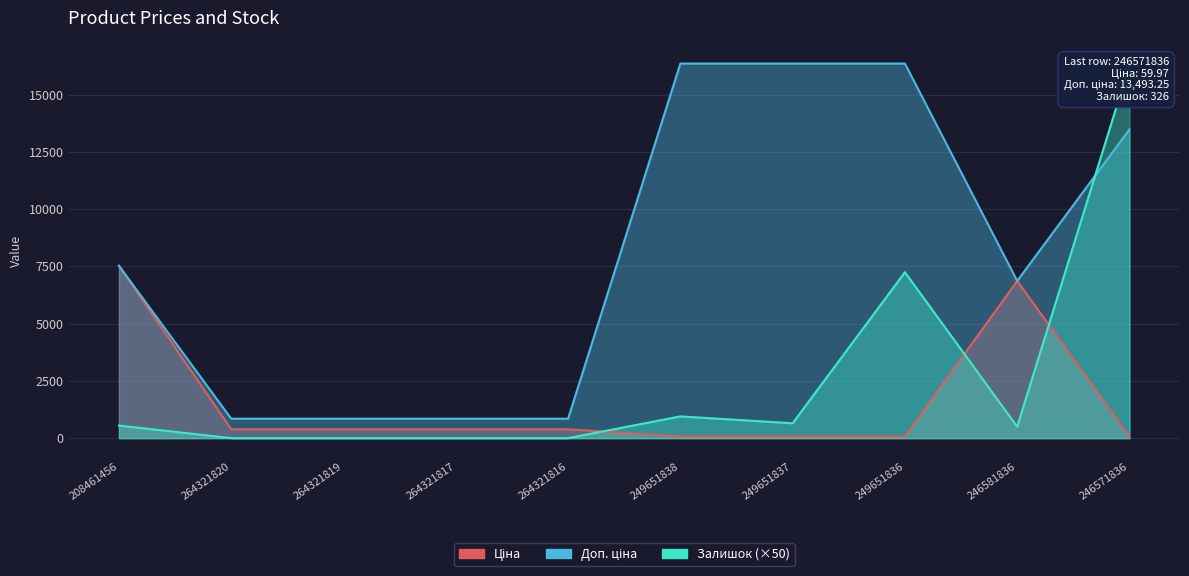

Which category has the lowest value in the Залишок series?

264321820